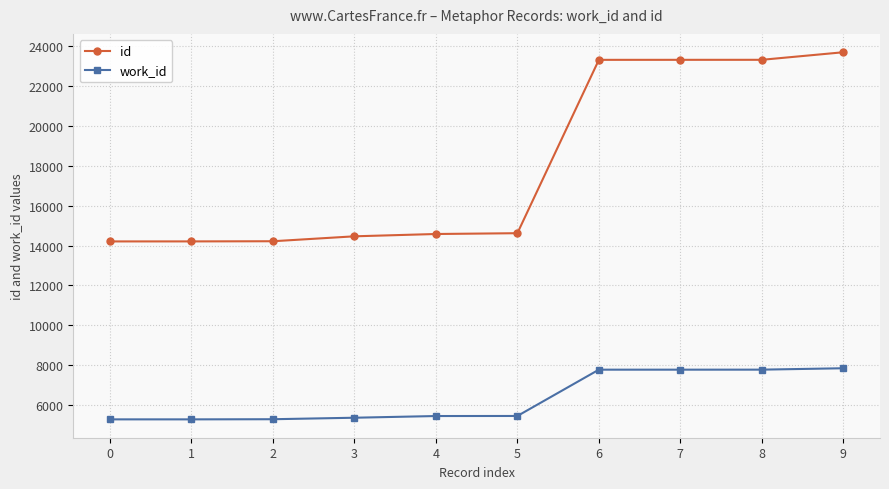

Which series has the widest spread of values?

id